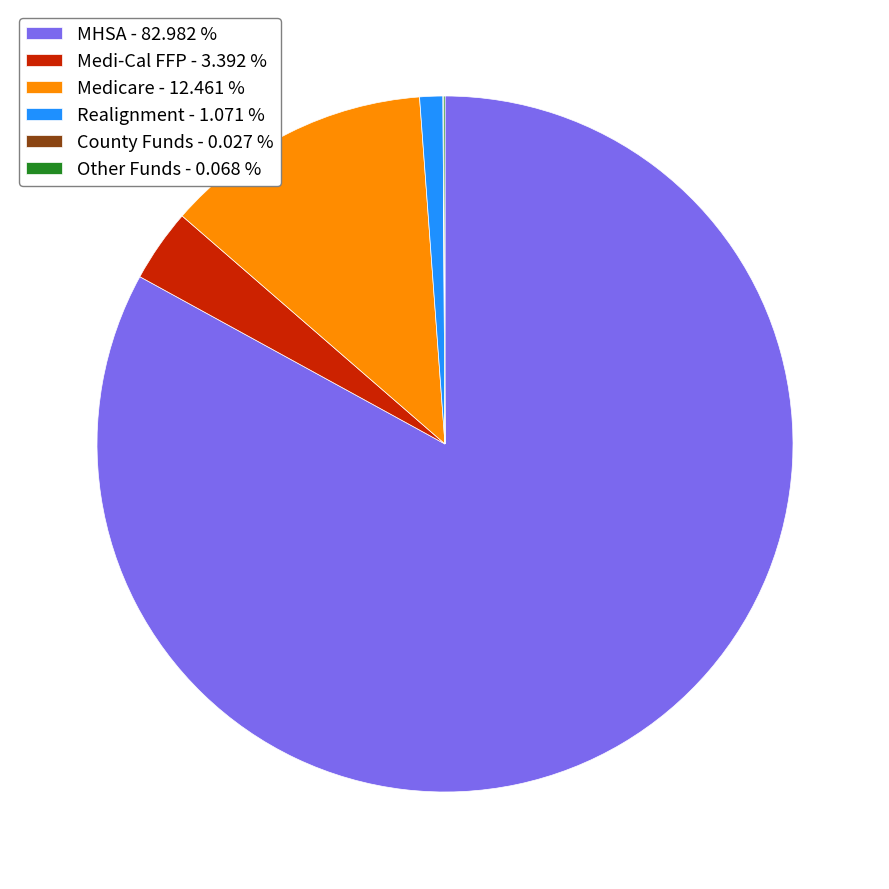

Combined, do MHSA - 82.982 % and Medi-Cal FFP - 3.392 % account for over 50%?

Yes